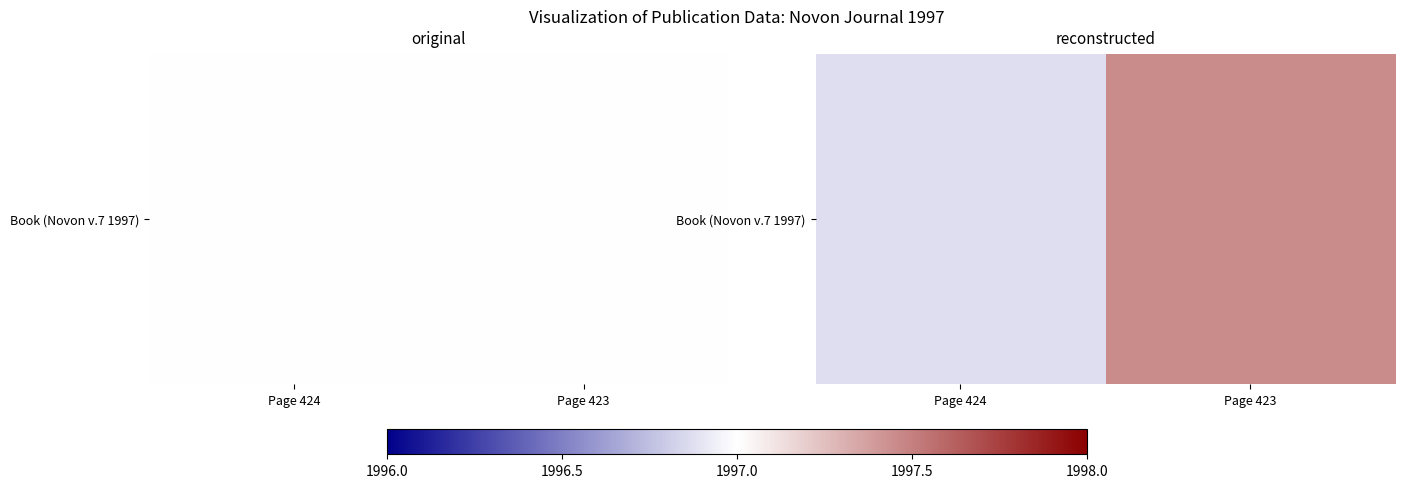

Rank the categories by value from highest to lowest.

Page 423, Page 424